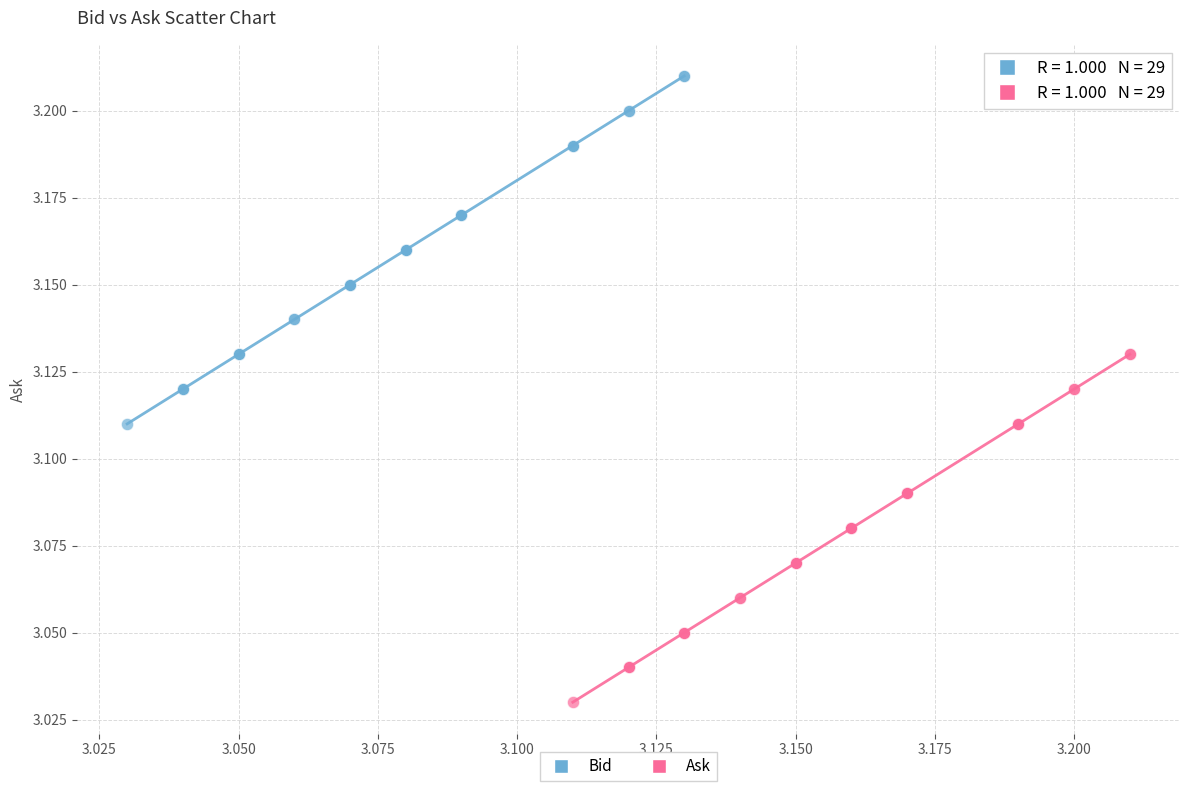

Which series contains the highest Y value?

Bid